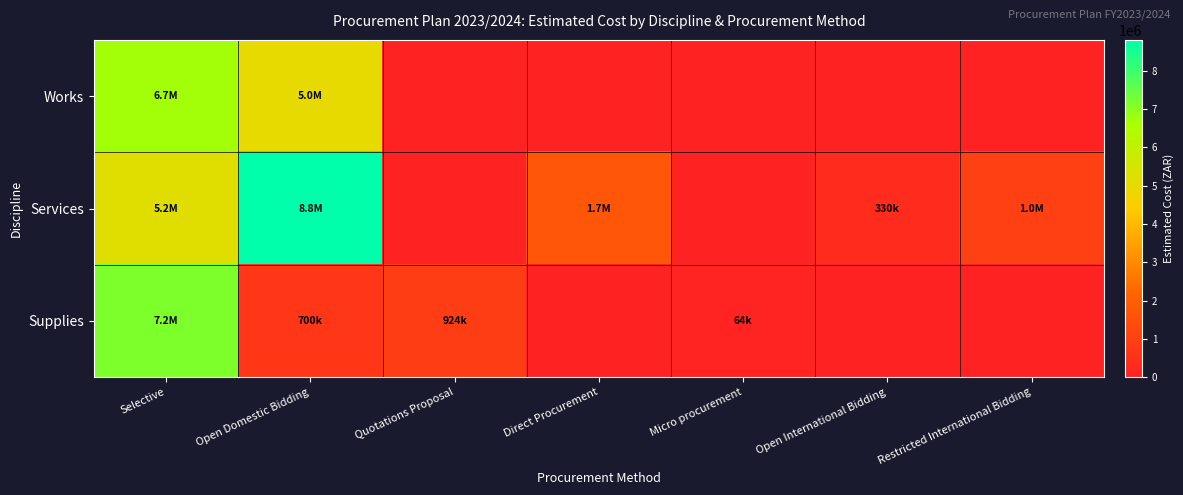

Reading left to right, what are all the values shown in this chart?

Works: Selective=6680000	Open Domestic Bidding=5000000	Quotations Proposal=0	Direct Procurement=0	Micro procurement=0	Open International Bidding=0	Restricted International Bidding=0
Services: Selective=5200000	Open Domestic Bidding=8800000	Quotations Proposal=0	Direct Procurement=1700000	Micro procurement=0	Open International Bidding=330000	Restricted International Bidding=1000000
Supplies: Selective=7182929	Open Domestic Bidding=700000	Quotations Proposal=923500	Direct Procurement=0	Micro procurement=63800	Open International Bidding=0	Restricted International Bidding=0